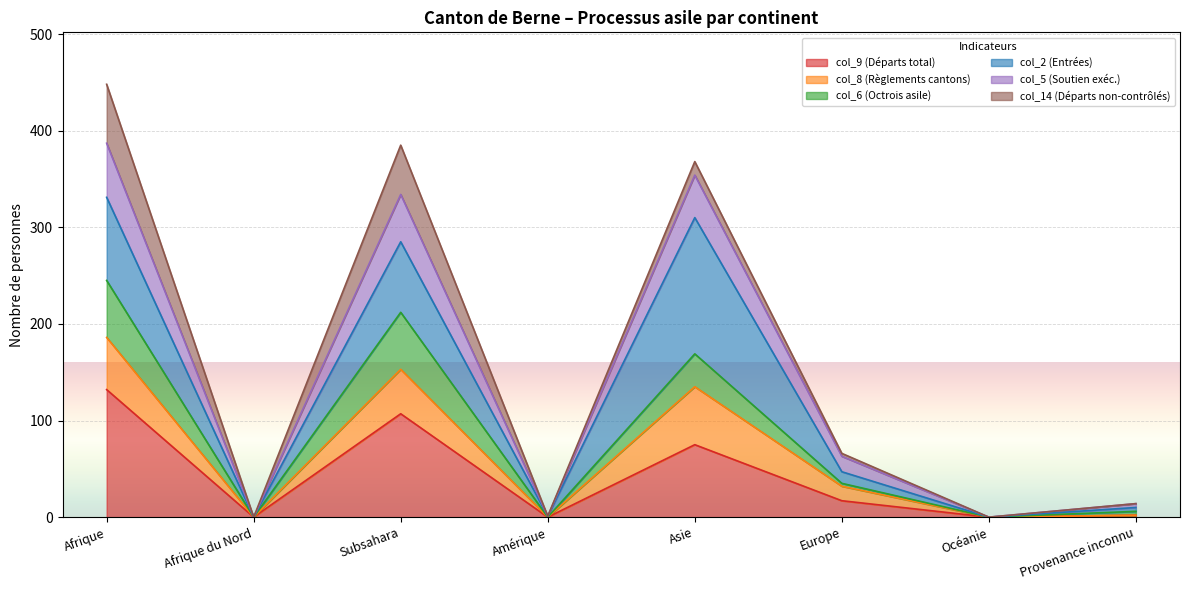

What is the total value across all series at Provenance inconnu?

14